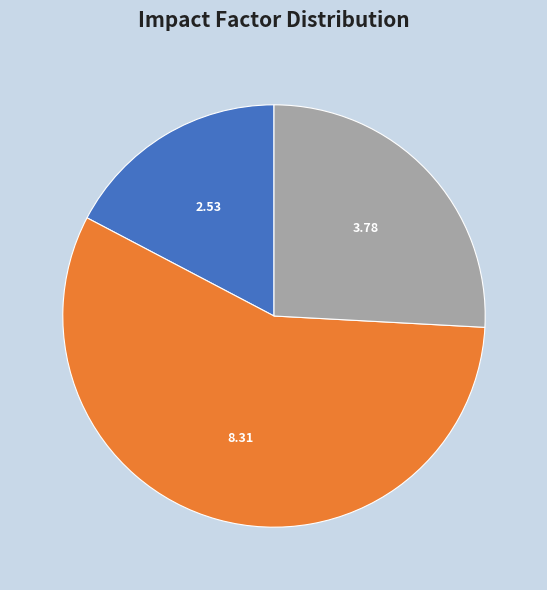

Does any single category account for the majority?

Yes